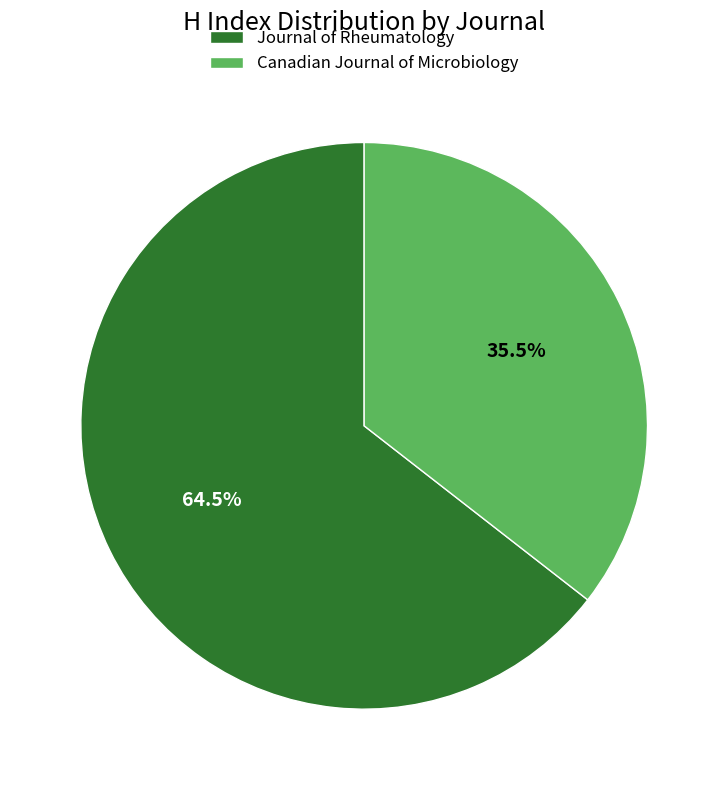

Rank the categories by value from lowest to highest.

Canadian Journal of Microbiology, Journal of Rheumatology